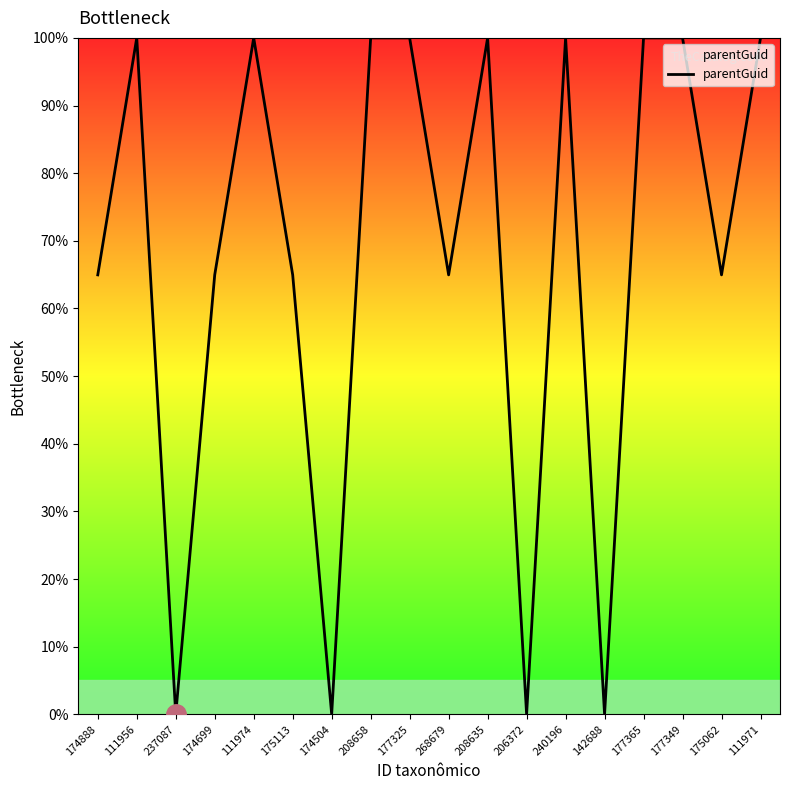

What is the greatest value displayed?

100.0